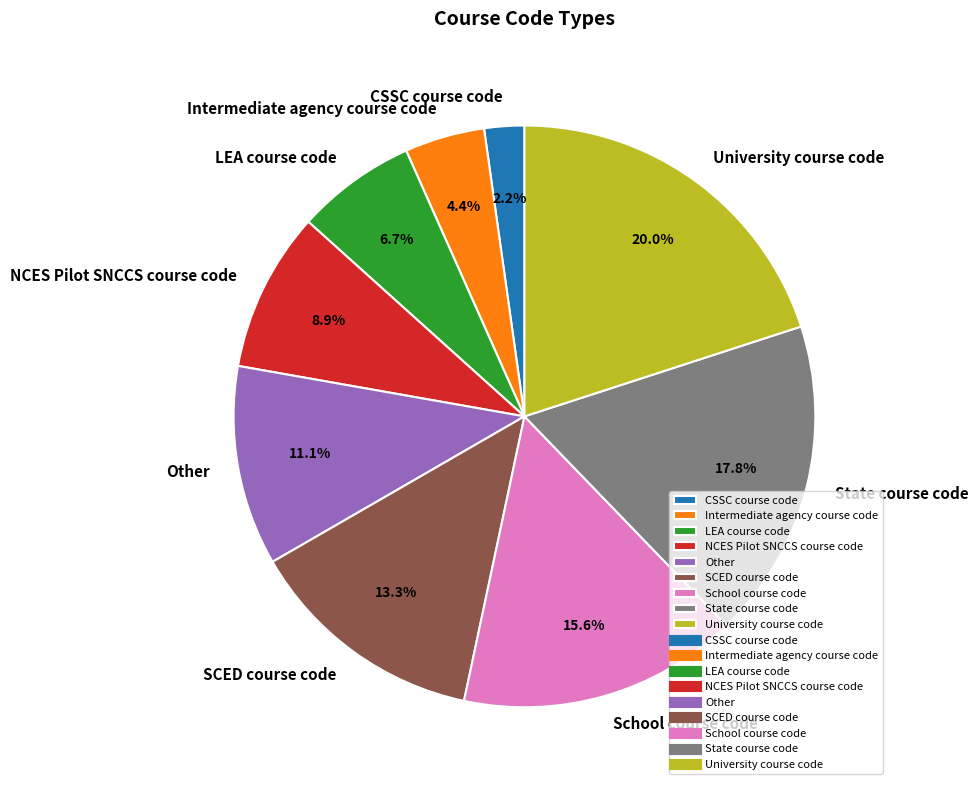

What is the ratio of the value at NCES Pilot SNCCS course code to the value at State course code?

0.5